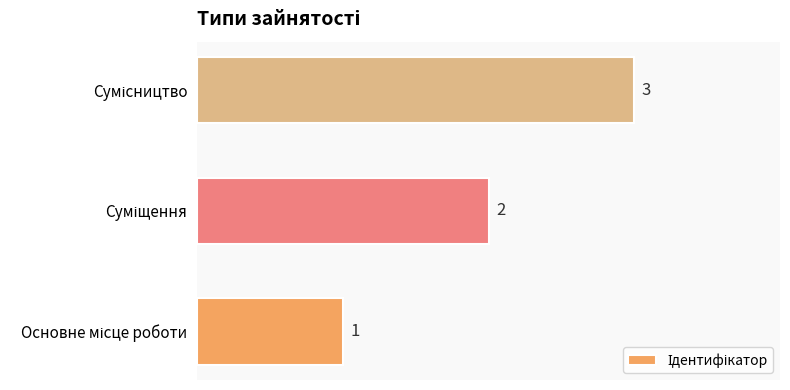

What is the sum of all values?

6